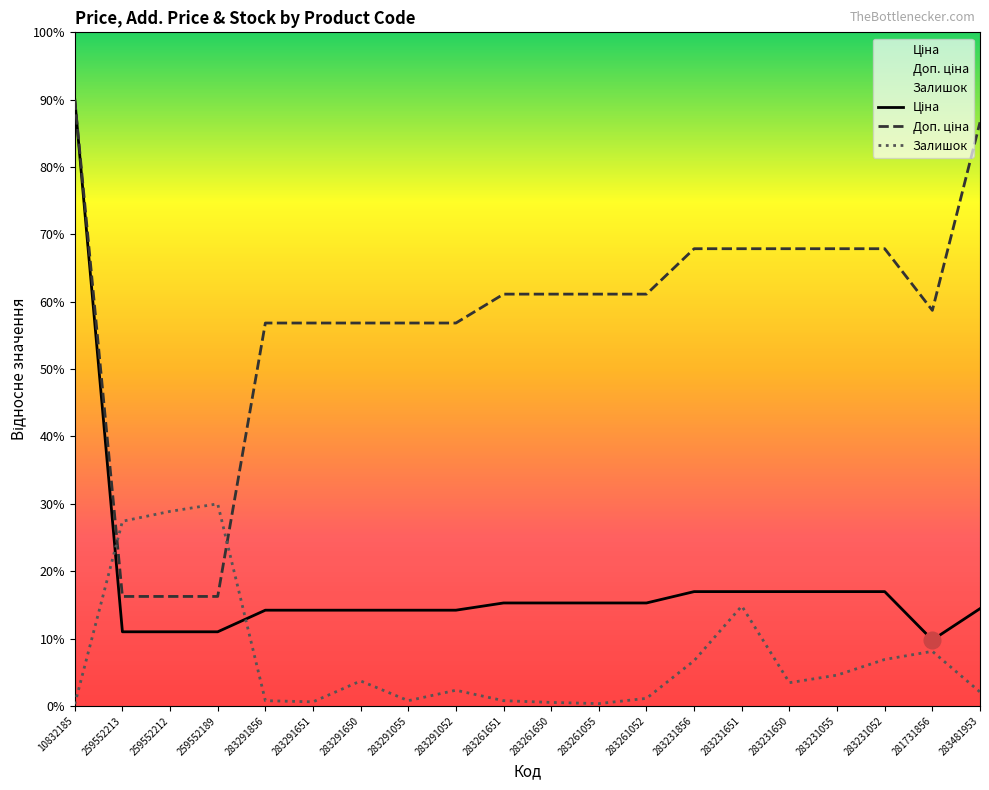

Reading right to left, transcribe all the data shown in this chart.

Ціна: 901.3	610.8	1059.1	1059.1	1059.1	1059.1	1059.1	953.9	953.9	953.9	953.9	886.9	886.9	886.9	886.9	886.9	686.8	686.8	686.8	5617.1
Доп. ціна: 5407.7	3664.9	4236.3	4236.3	4236.3	4236.3	4236.3	3815.5	3815.5	3815.5	3815.5	3547.8	3547.8	3547.8	3547.8	3547.8	1014.4	1014.4	1014.4	5617.1
Залишок: 129.1	505.8	430.4	285.2	215.2	925.4	419.7	69.9	21.5	32.3	48.4	145.3	48.4	231.4	37.7	48.4	1872.4	1802.4	1711.0	16.1